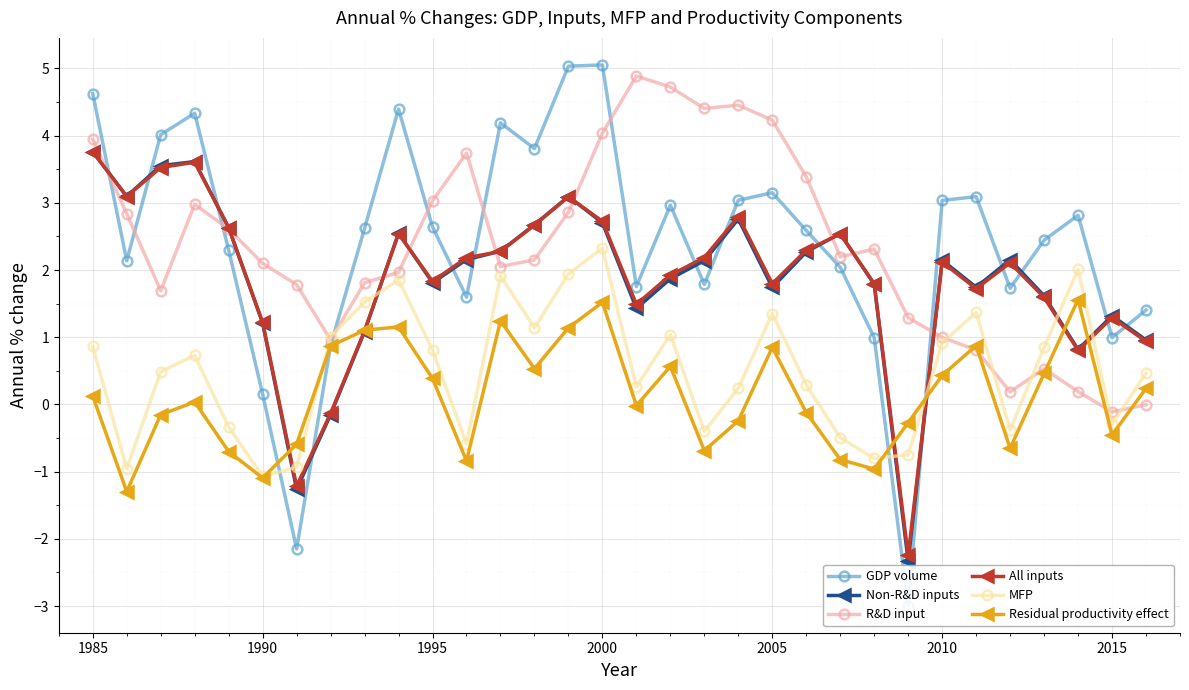

What is the highest value of the MFP series?

2.3